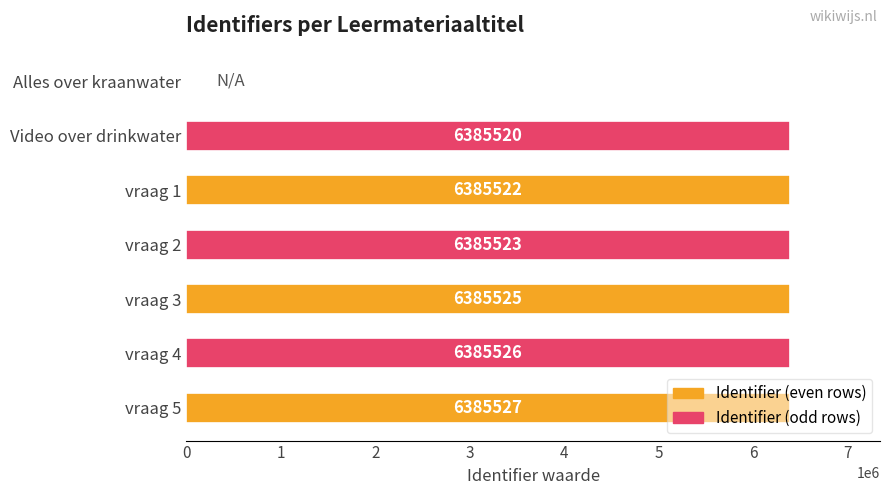

What is the sum of all values?

38313143